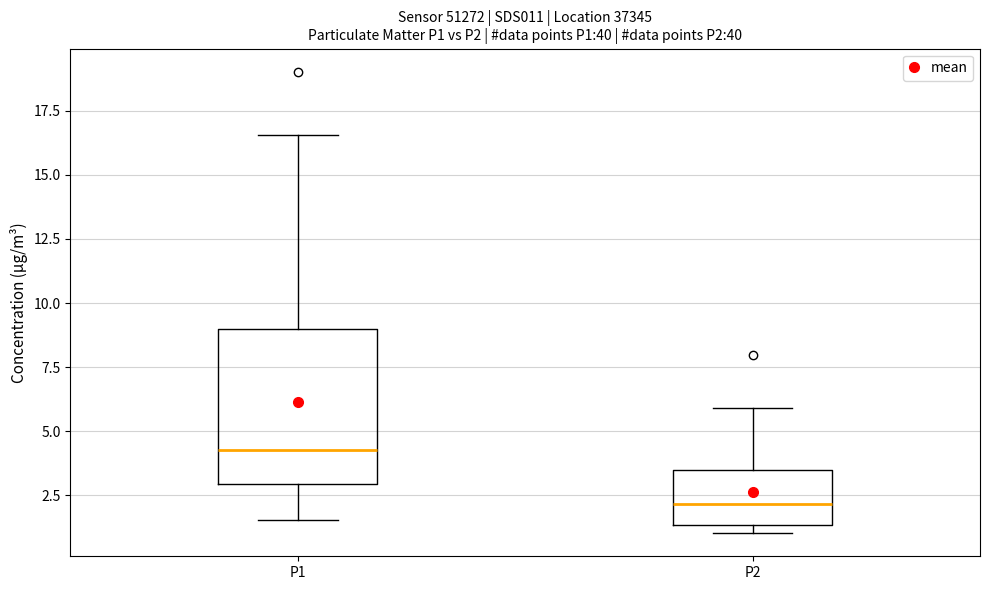

Reading left to right, transcribe this box plot: for each box, give where its median line is, the range the box spans, and where its two whiskers end, as read against the y-axis. The values are not printed on the chart, so give them approximately, as read against the axis.

P1: median 4.5, box 3.0 to 9.0, whiskers 1.5 to 16.5
P2: median 2.0, box 1.5 to 3.5, whiskers 1.0 to 6.0